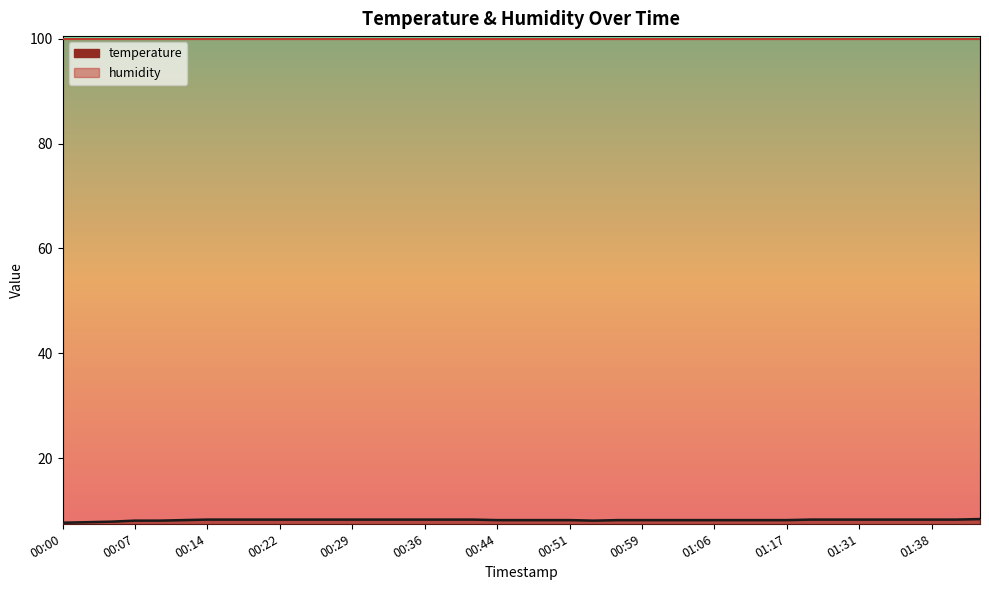

What is the minimum value shown in the chart?

7.7